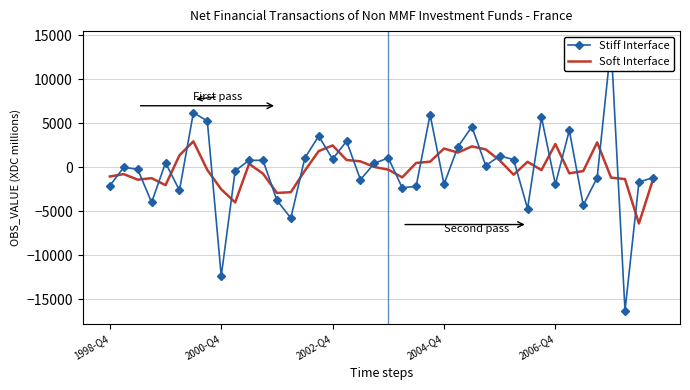

What is the highest value of the Soft Interface series?

2926.7